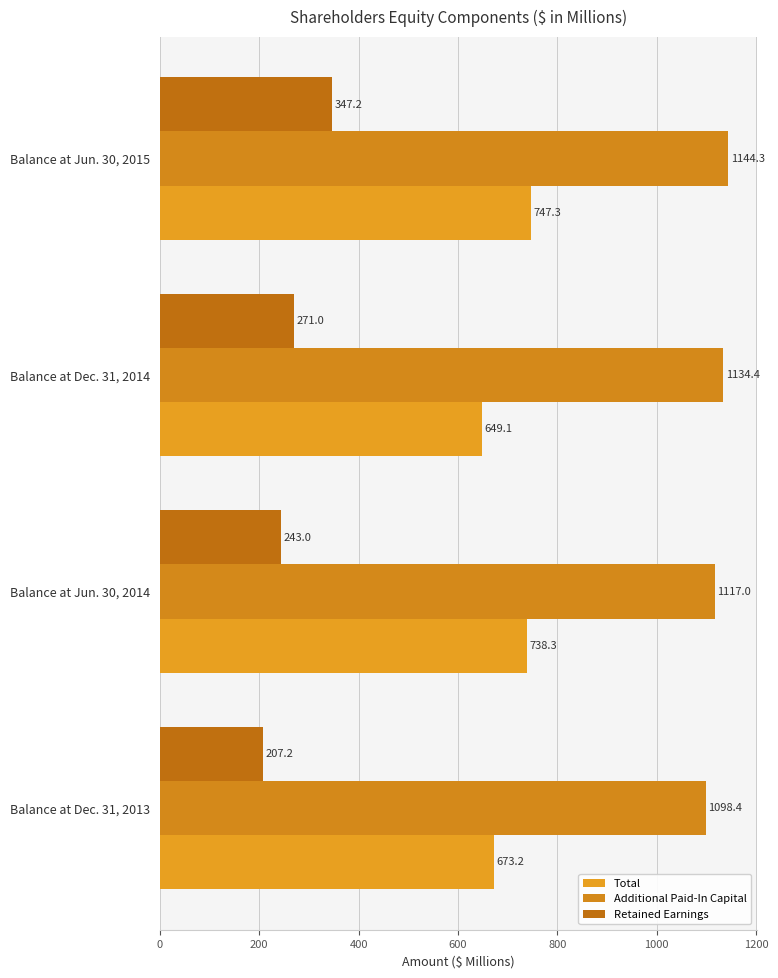

How many values in the Additional Paid-In Capital series exceed 1134?

2